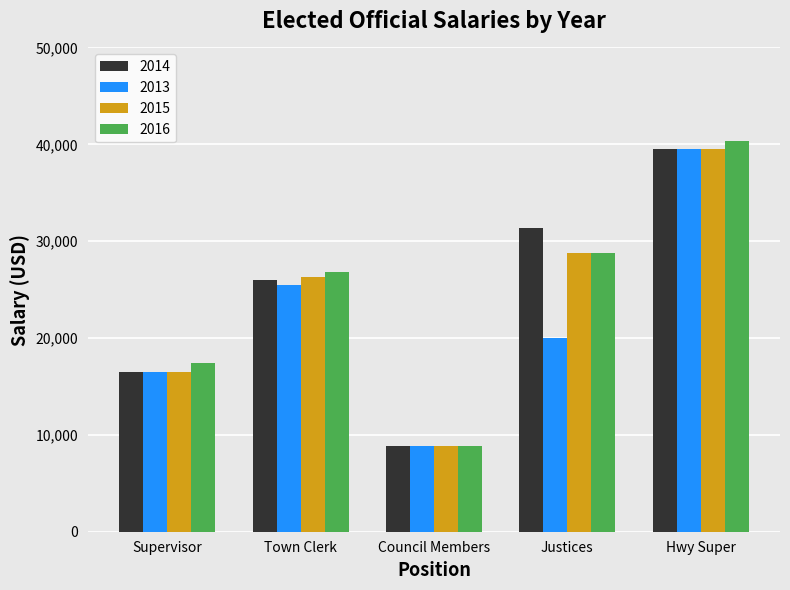

What is the label of the 2nd bar from the right?

Justices